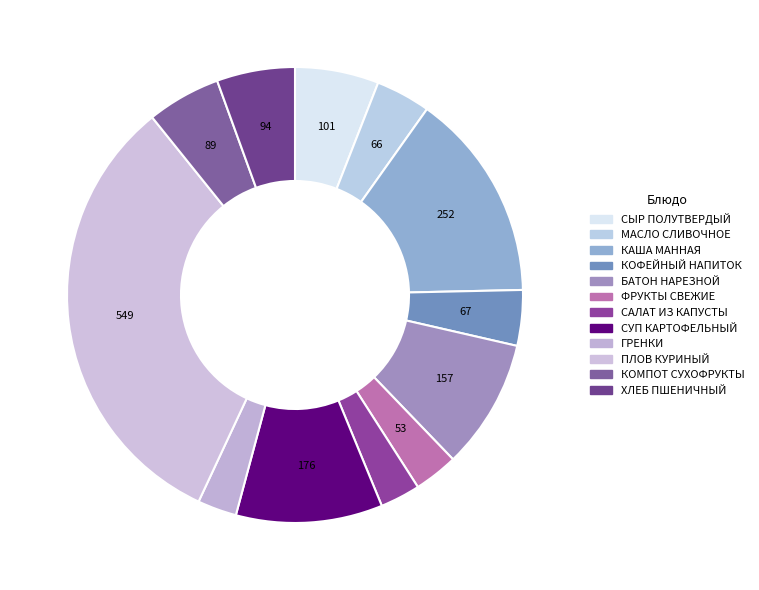

Rank the categories by value from lowest to highest.

ГРЕНКИ (2021), САЛАТ ИЗ КАПУСТЫ С РАСТИТЕЛЬНЫМ МАСЛОМ, ФРУКТЫ СВЕЖИЕ Я (120), МАСЛО СЛИВОЧНОЕ., КОФЕЙНЫЙ НАПИТОК 1 ВАРИАНТ, КОМПОТ ИЗ СМЕСИ СУХОФРУКТОВ, ХЛЕБ ИЗ МУКИ ПШЕНИЧНОЙ., СЫР ПОЛУТВЕРДЫЙ (ПОРЦИЯМИ), БАТОН НАРЕЗНОЙ., СУП КАРТОФЕЛЬНЫЙ С БОБОВЫМИ, КАША МАННАЯ ВЯЗКАЯ, ПЛОВ КУРИНЫЙ